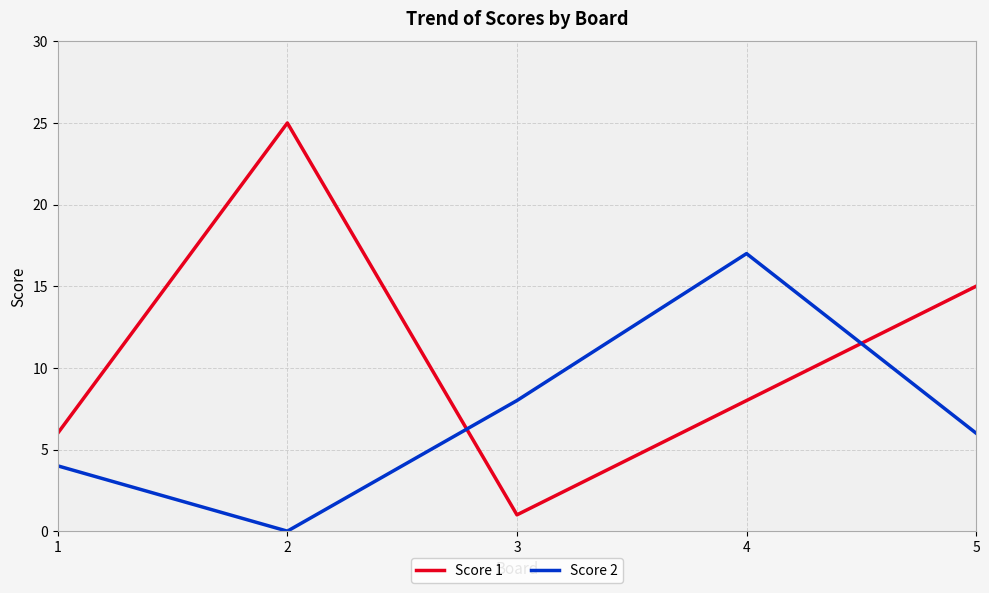

Which series has the widest spread of values?

Score 1